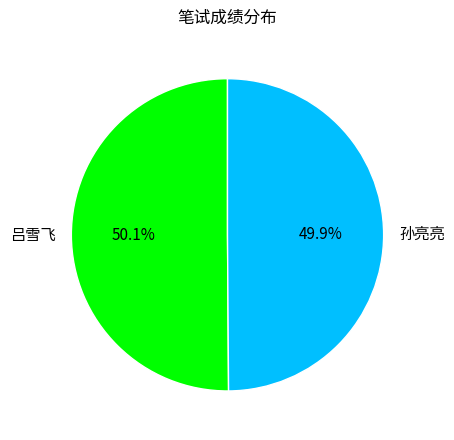

Is there a majority slice in this chart?

Yes